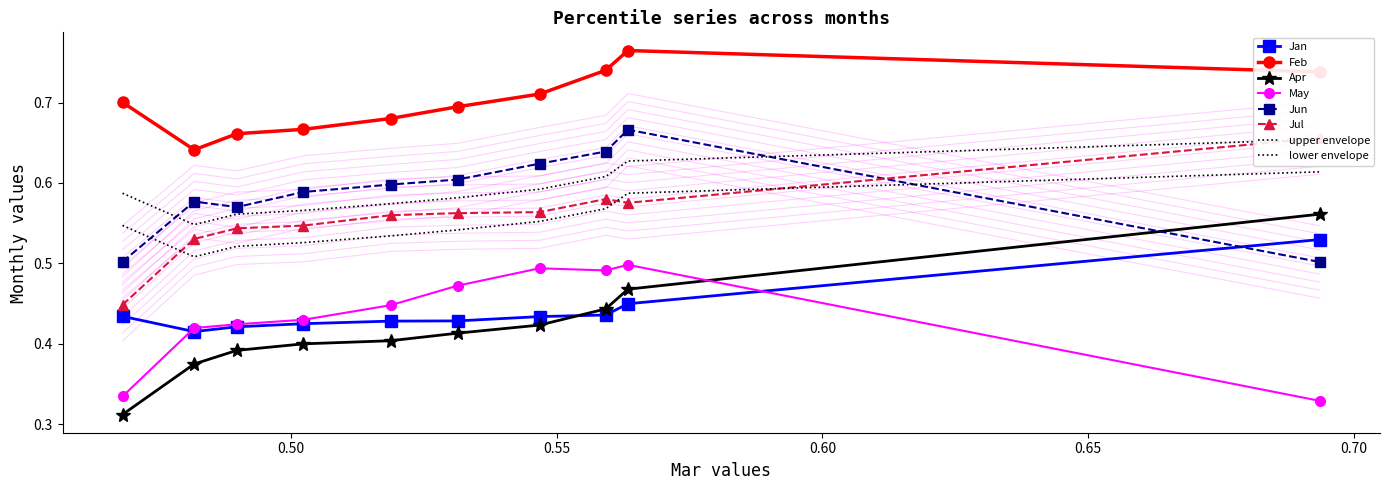

What is the sum of the May values at pct05 and pct15?

0.8